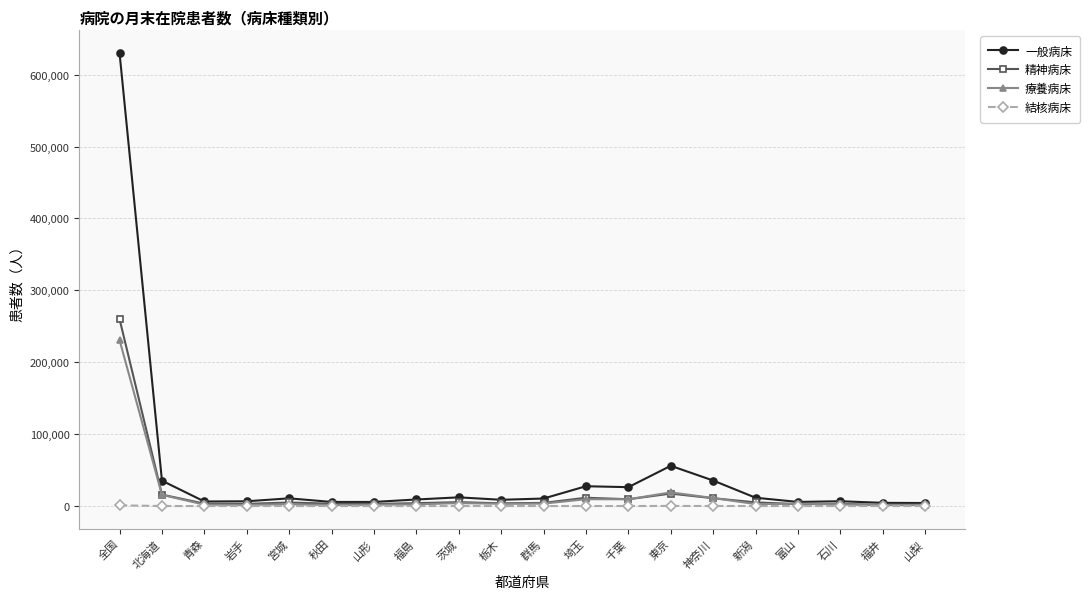

List the series in order of their peak value, lowest first.

結核病床, 療養病床, 精神病床, 一般病床